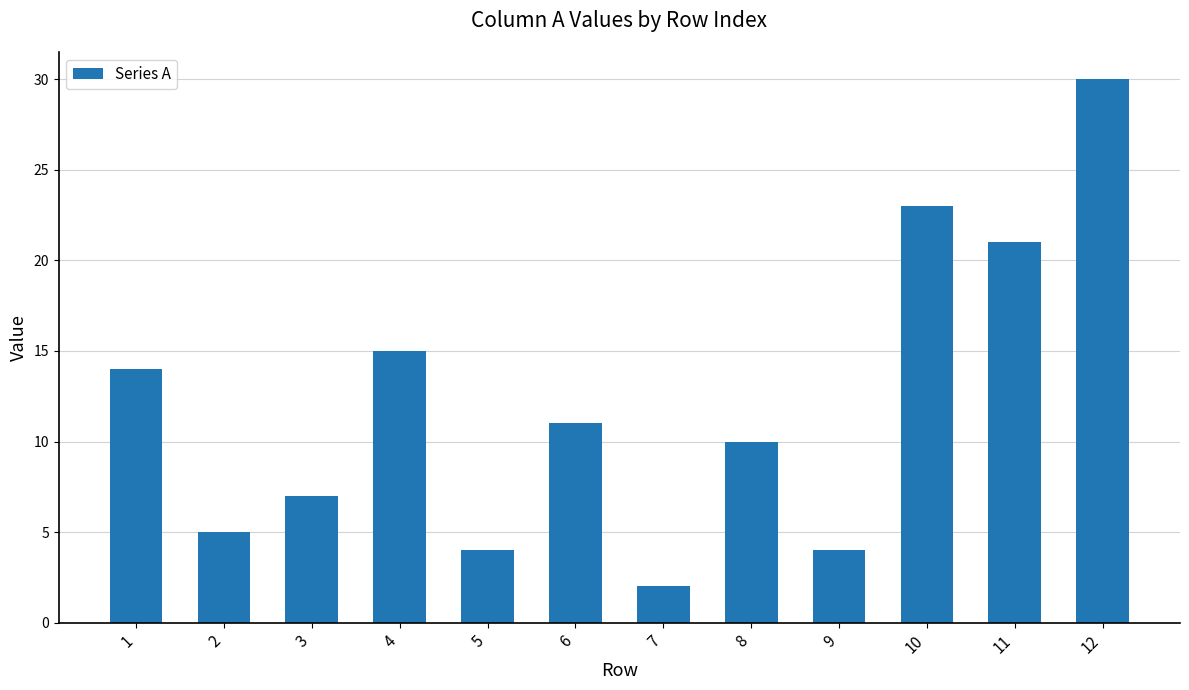

Is it true that the value at 11 is 21?

True